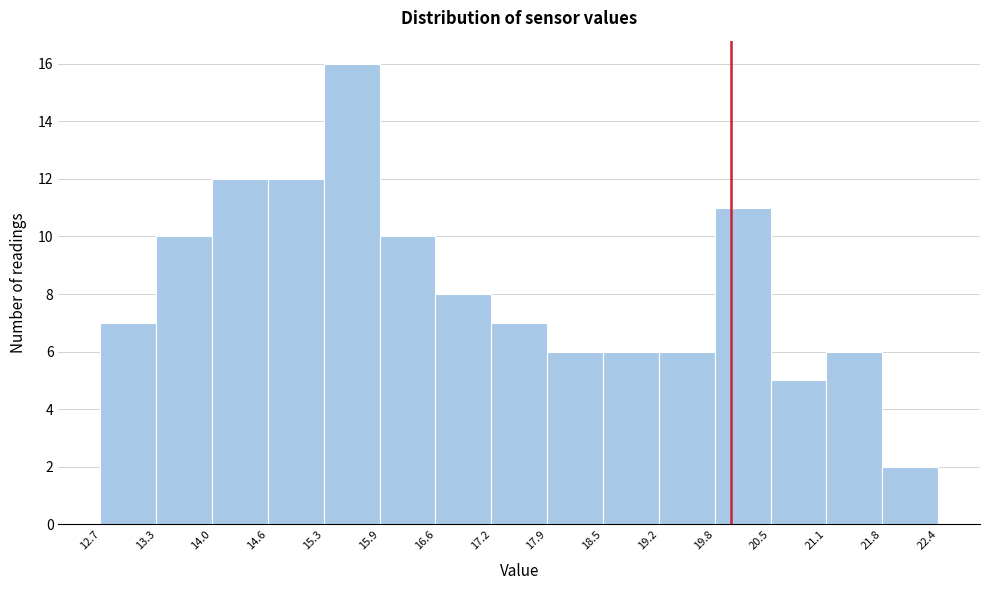

Reading left to right, transcribe this chart: for each bar, give the range it covers on the x-axis and its height. The values are not printed on the chart, so give them approximately, as read against the axis.

12.7 to 13.3: 7
13.3 to 14.0: 10
14.0 to 14.6: 12
14.6 to 15.3: 12
15.3 to 15.9: 16
15.9 to 16.6: 10
16.6 to 17.2: 8
17.2 to 17.9: 7
17.9 to 18.5: 6
18.5 to 19.2: 6
19.2 to 19.8: 6
19.8 to 20.5: 11
20.5 to 21.1: 5
21.1 to 21.8: 6
21.8 to 22.4: 2